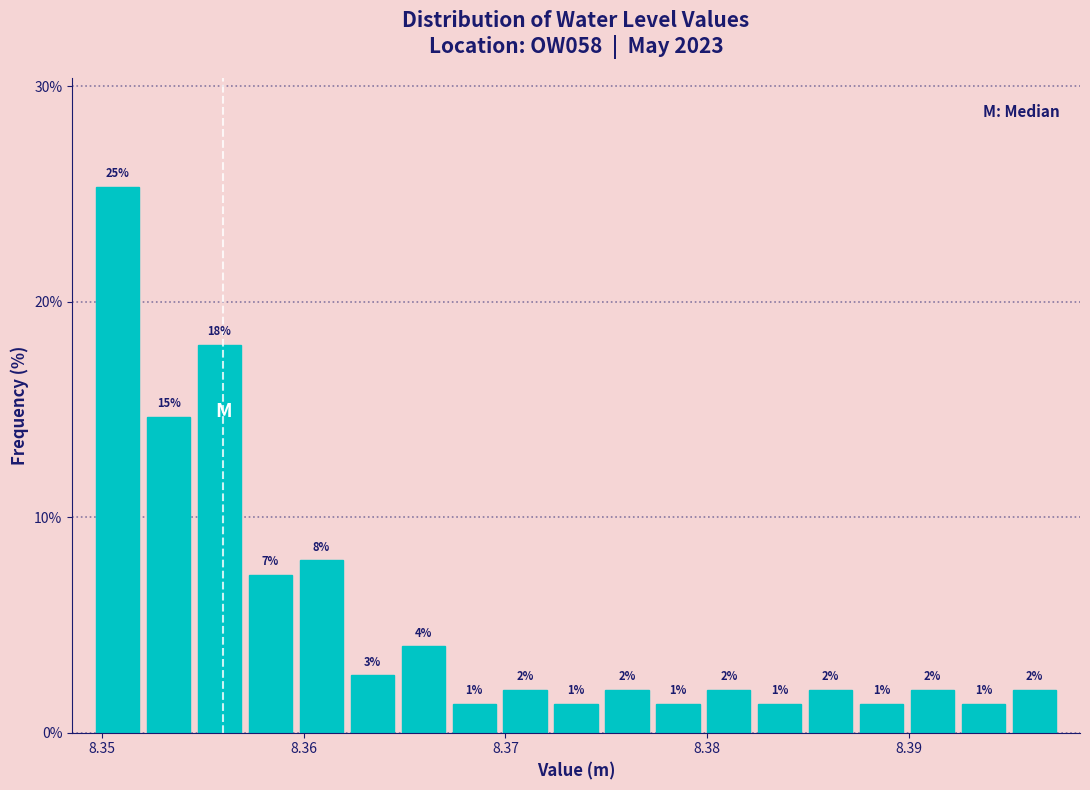

Around what value on the x-axis is the tallest bar? Give the approximate position of its centre, as read against the axis.

8.351